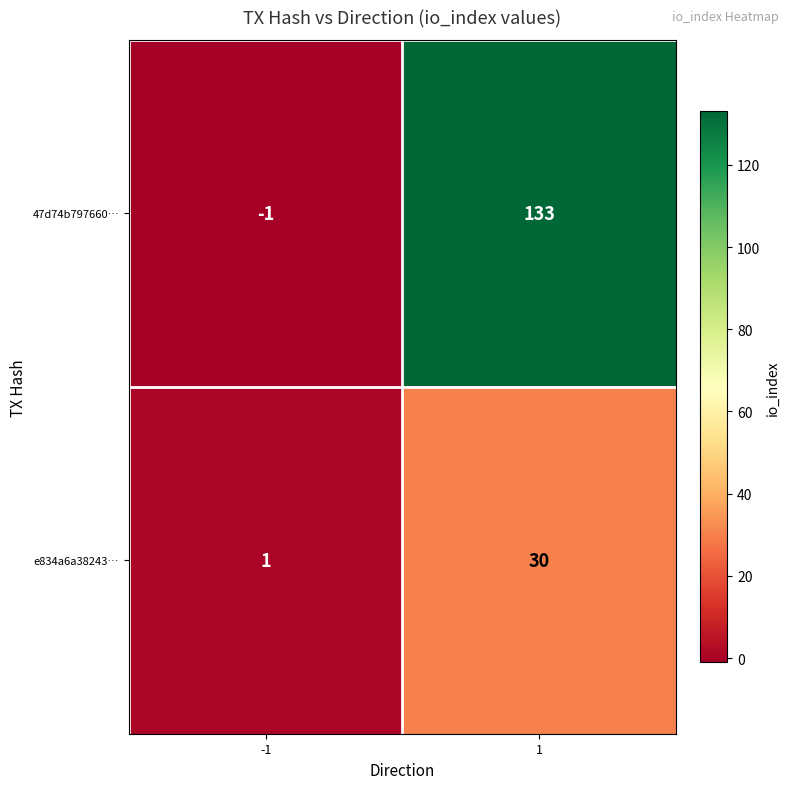

The value of e834a6a38243… at 1 is 30. True or false?

True